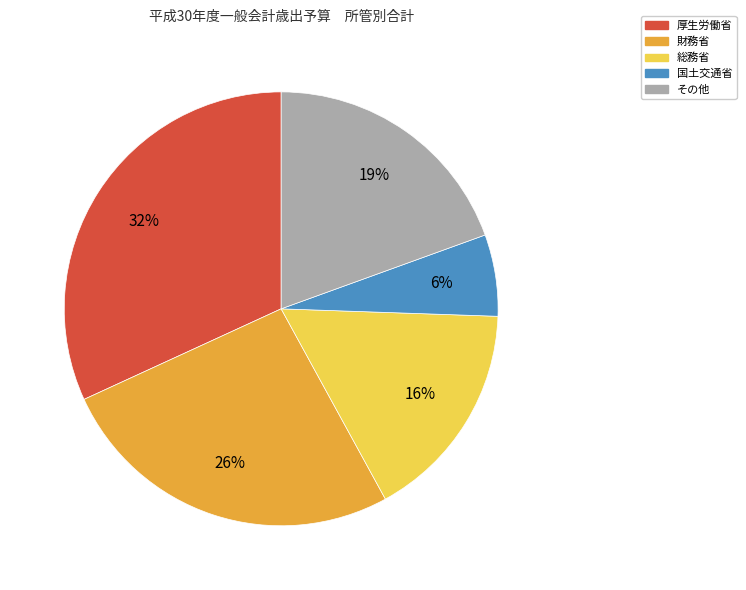

Is there a majority slice in this chart?

No